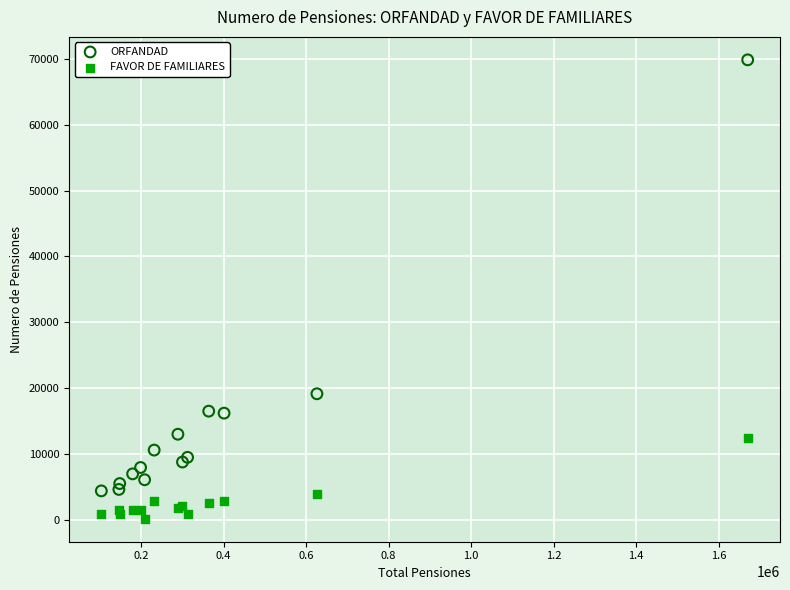

Which series reaches the maximum Y coordinate?

ORFANDAD